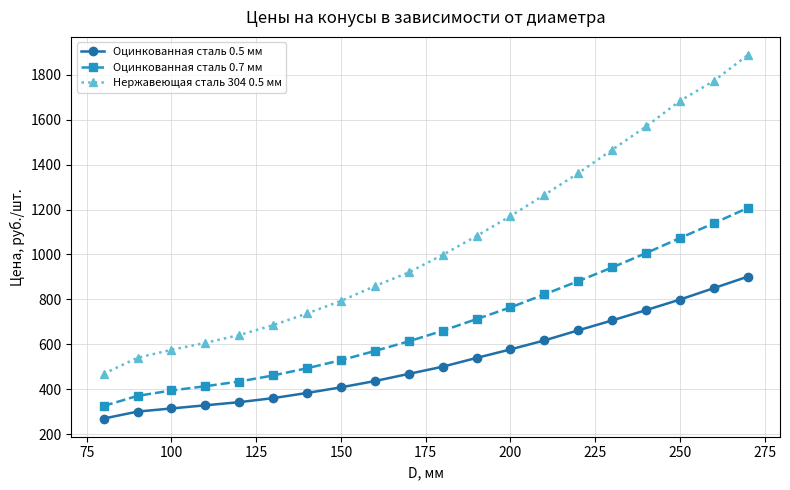

At how many categories does at least one series exceed 1431?

5